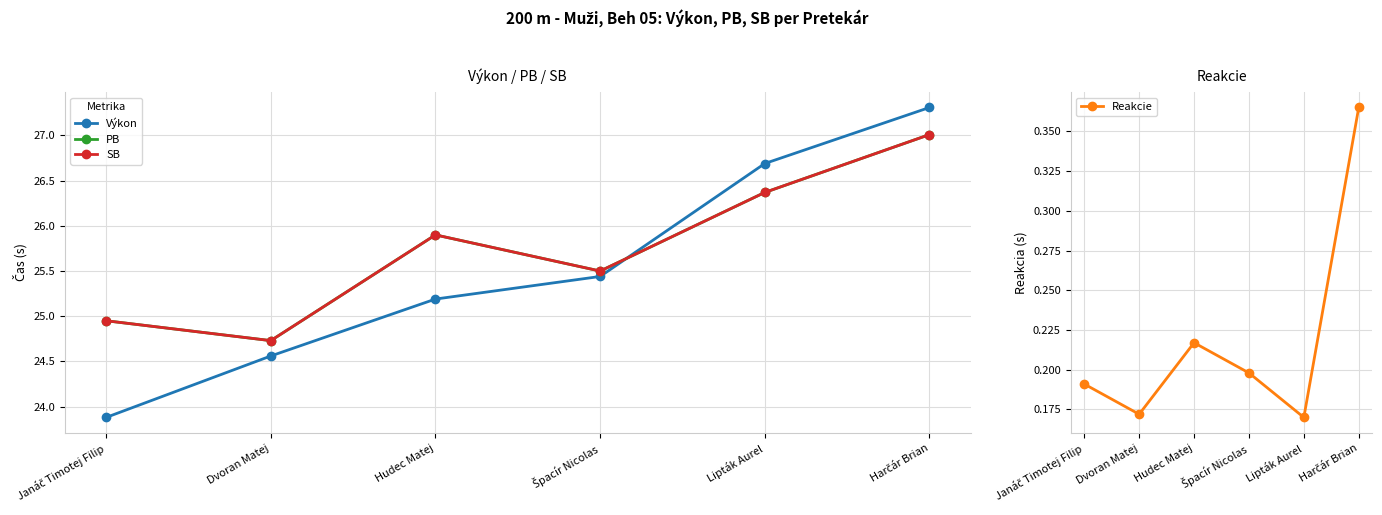

At which label does Výkon reach its peak?

Harčár Brian